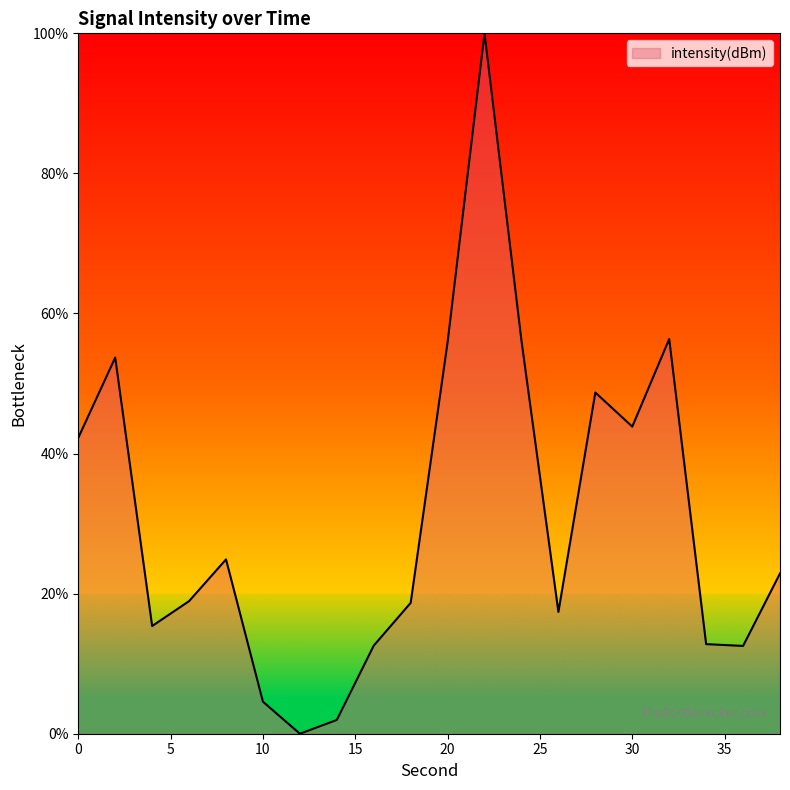

What is the greatest value displayed?

100.0